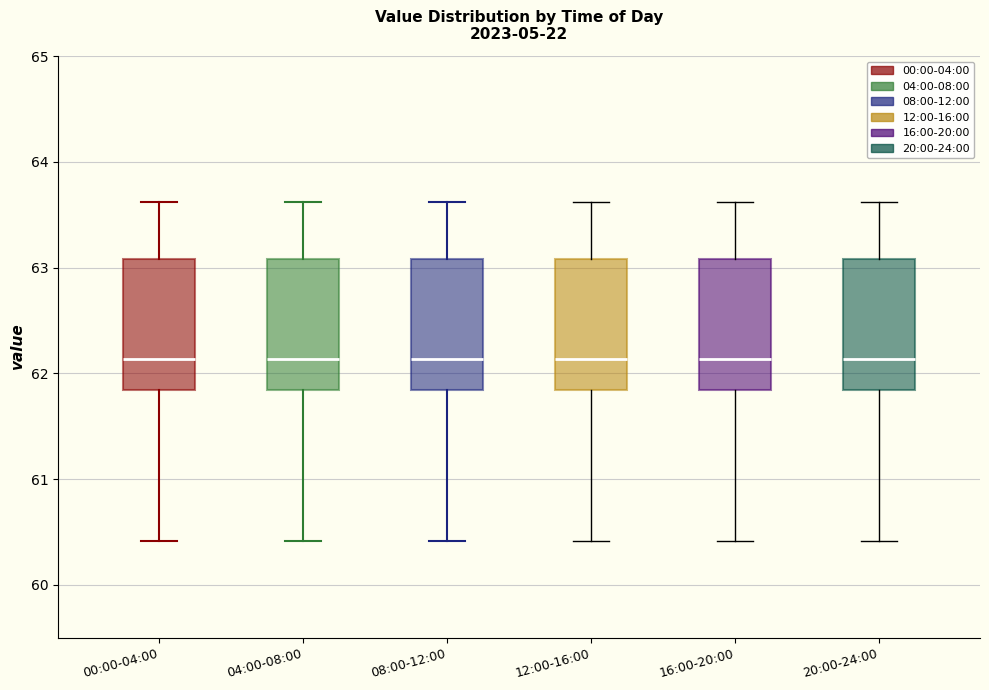

Where does the upper whisker of the box for 08:00-12:00 end on the y-axis? The values are not printed on the chart, so give them approximately, as read against the axis.

63.6